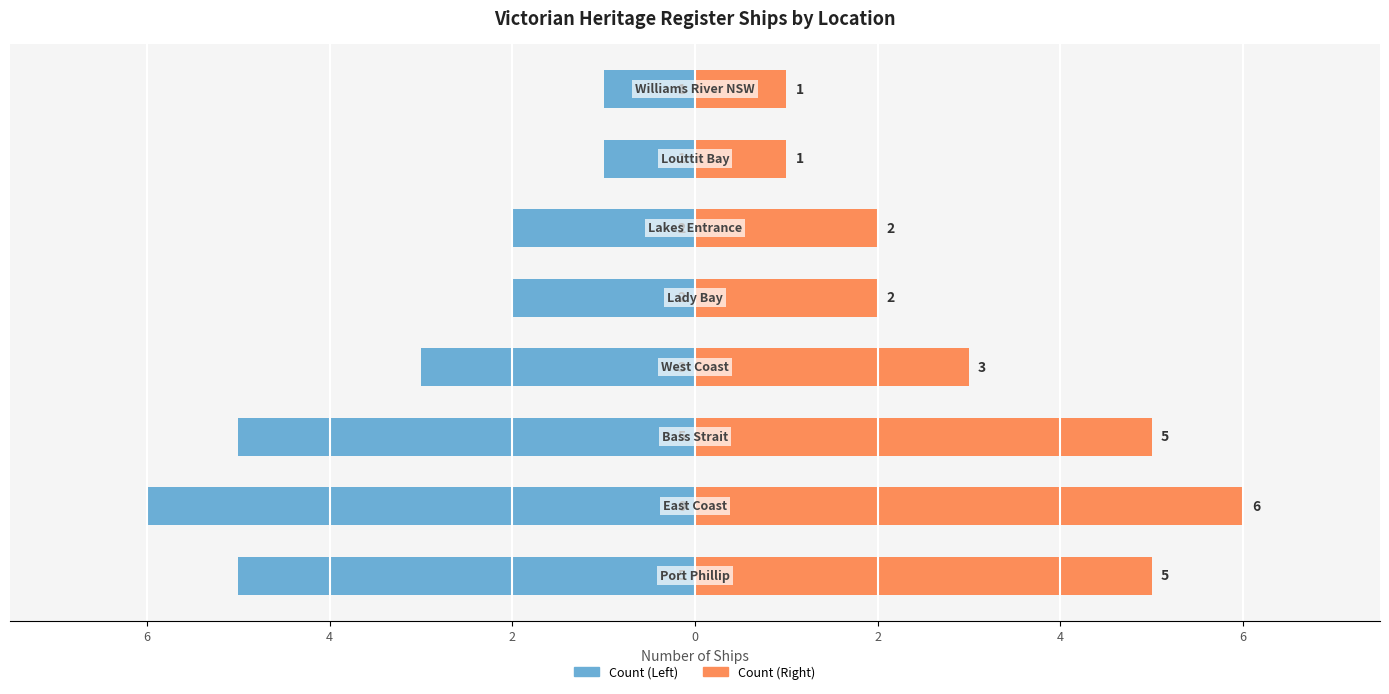

At how many categories does at least one series exceed 4?

3